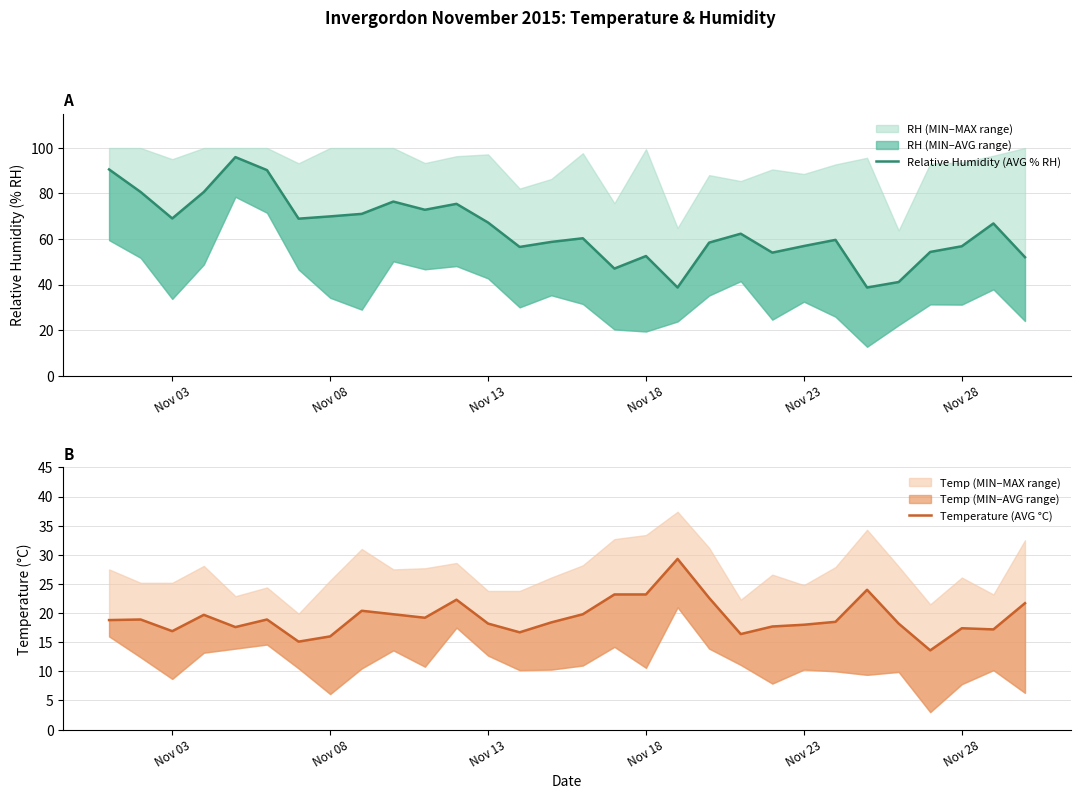

True or false: Relative Humidity (AVG % RH) has a value of 95.1 at 28.

False